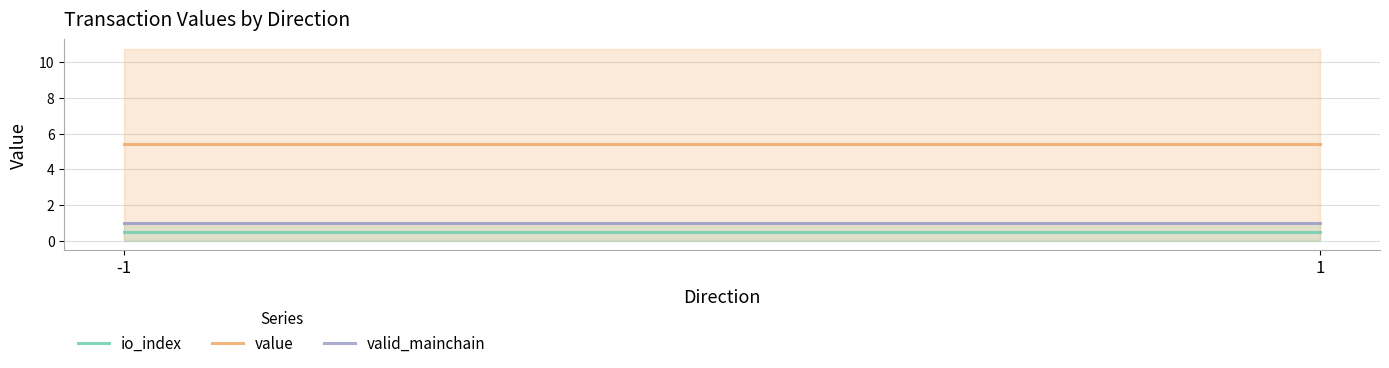

Between 1 and -1, which is larger?

1